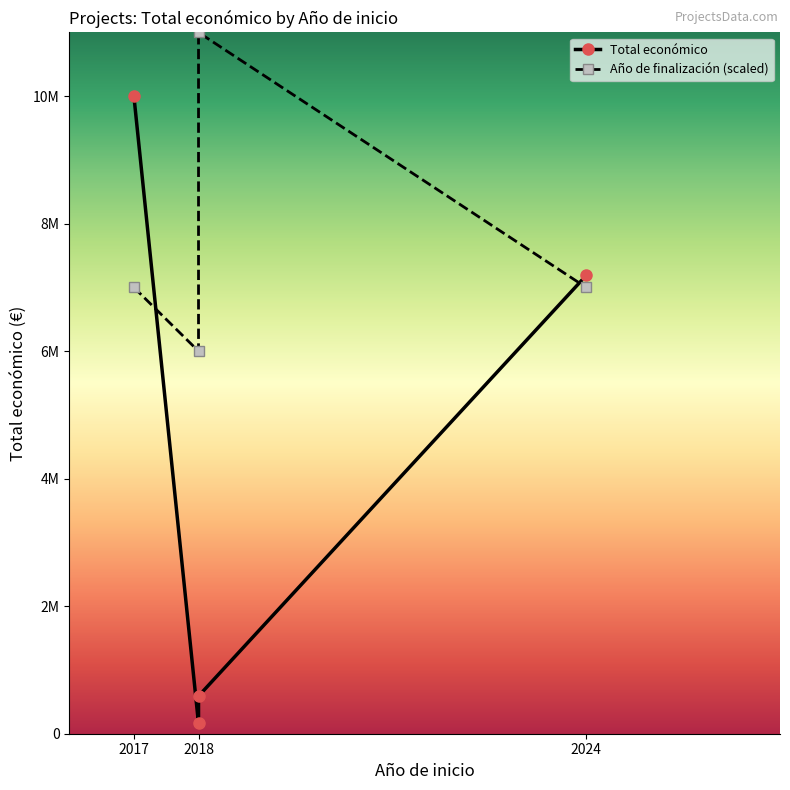

True or false: Año de finalización and Total económico cross at least once.

True